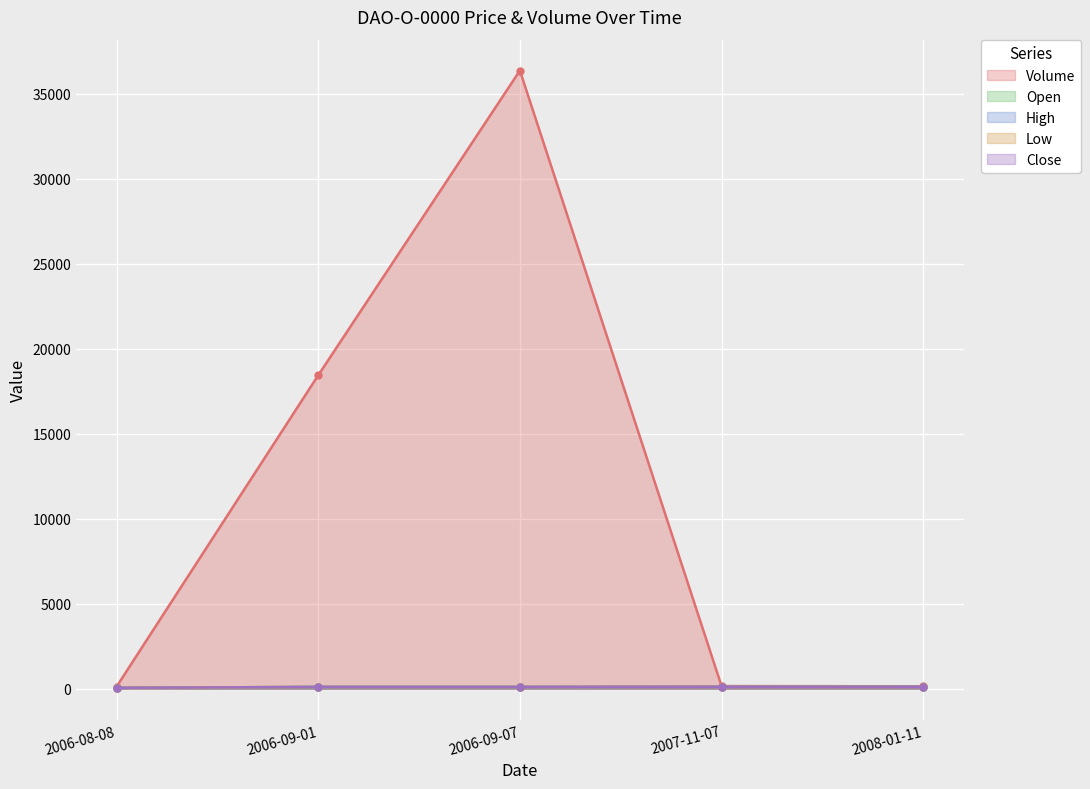

Count the High values in the range 100 to 110.

4